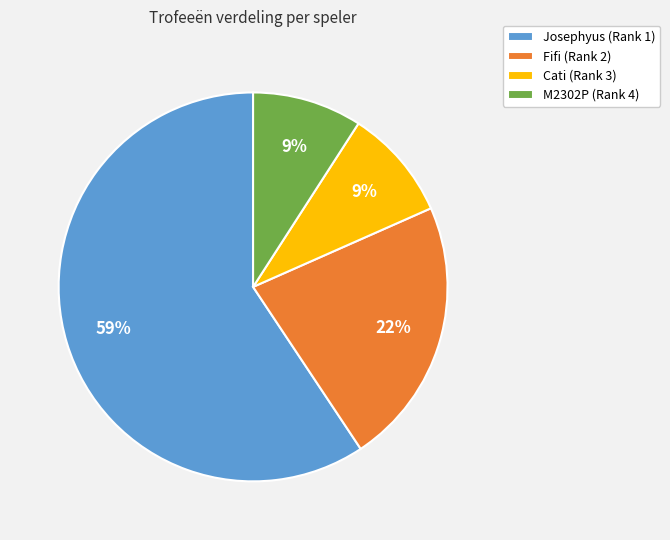

Is the sum of Cati (Rank 3) and Josephyus (Rank 1) greater than half?

Yes